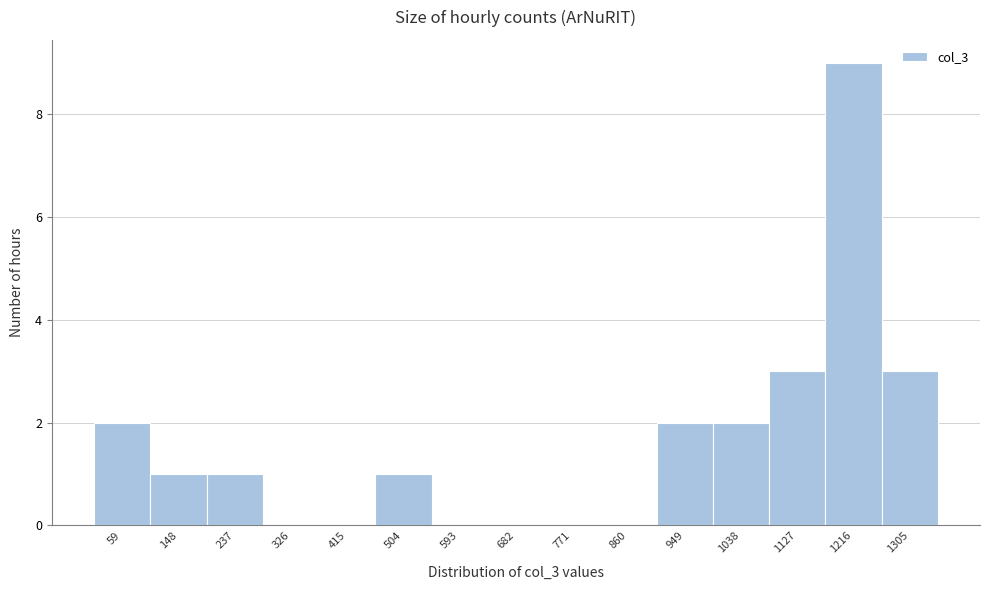

Reading left to right, transcribe all the data shown in this chart.

59=2	148=1	237=1	326=0	415=0	504=1	593=0	682=0	771=0	860=0	949=2	1038=2	1127=3	1216=9	1305=3